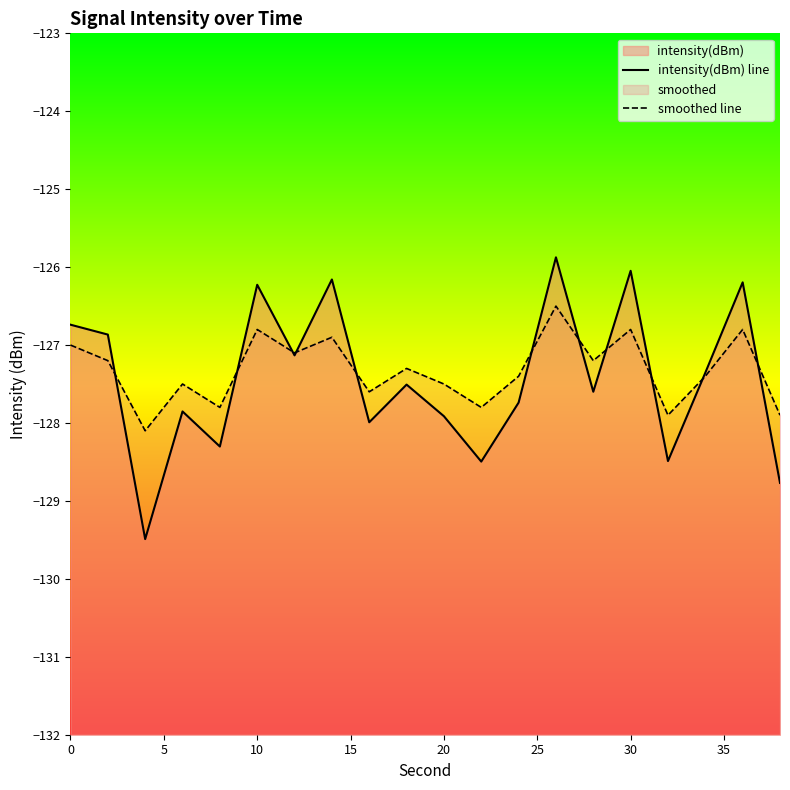

List the series in order of their peak value, lowest first.

smoothed line, intensity(dBm) line